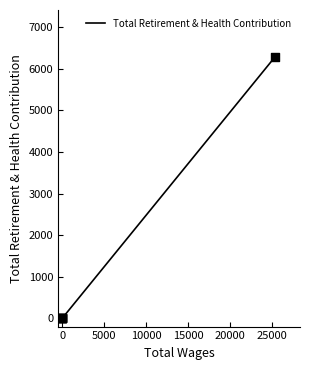

Between 5000 and −5000, which is larger?

5000